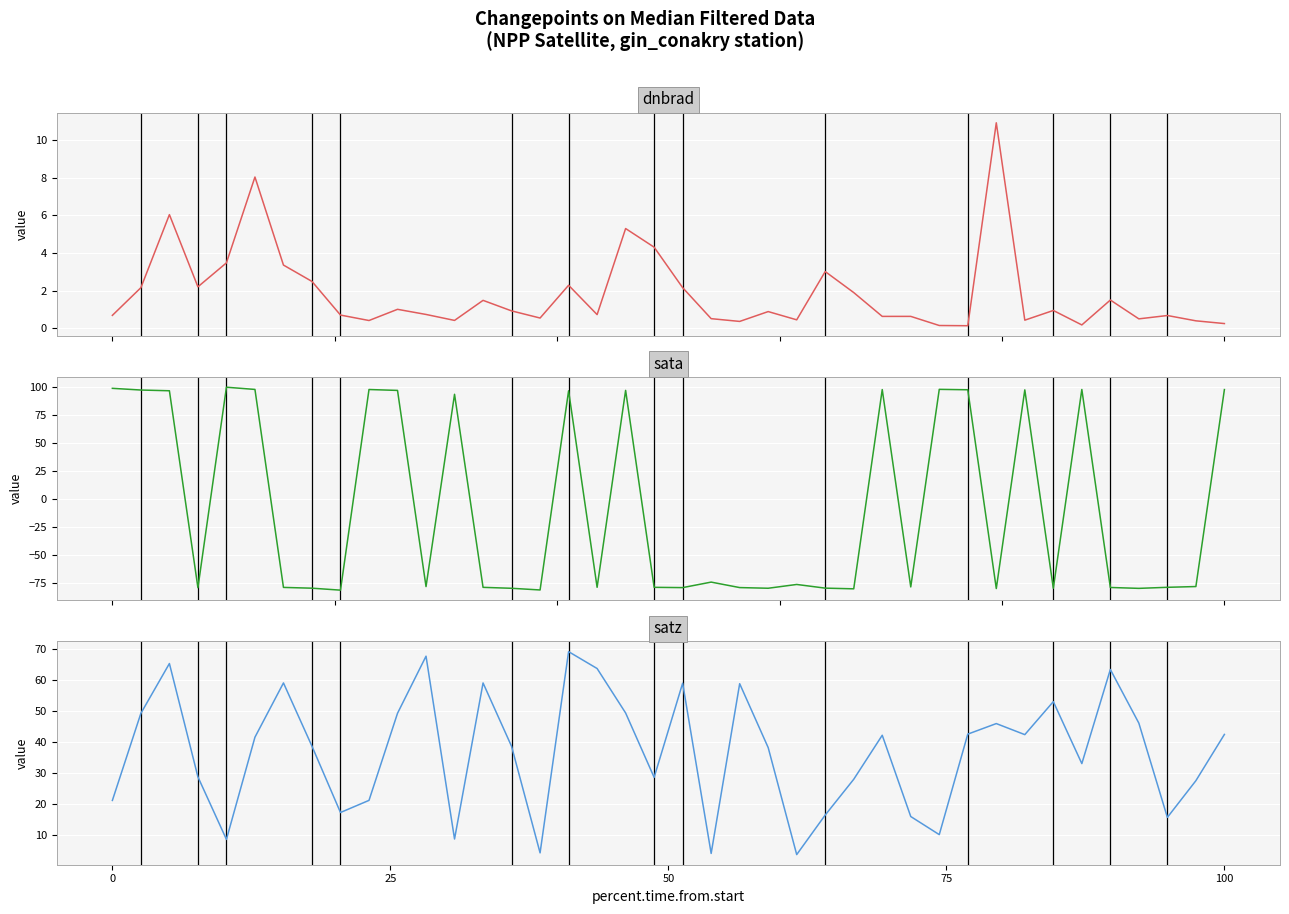

How many interior local valleys does the satz series have?

11